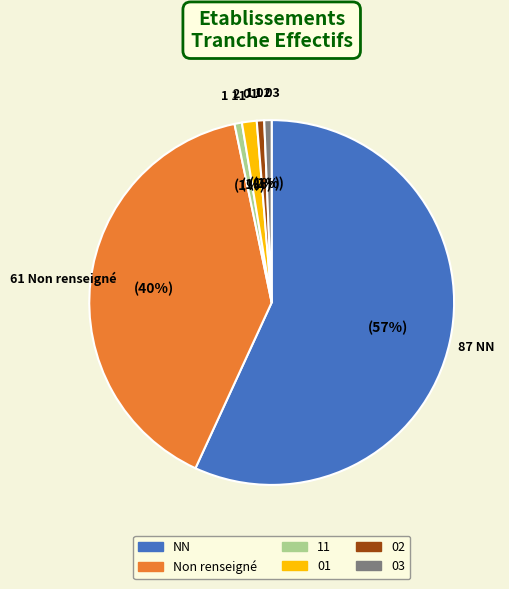

To the nearest percent, what is the average slice percentage?

17%